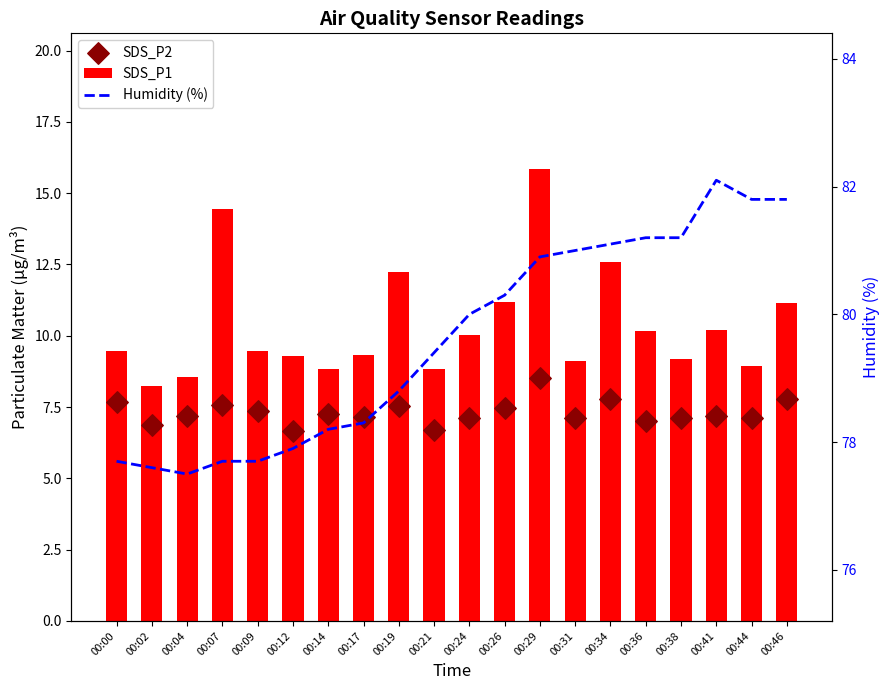

Which series has the widest spread of Y values?

SDS_P1